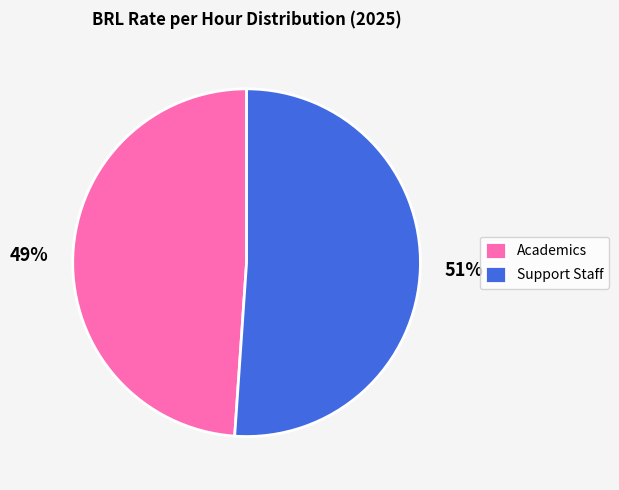

Is the sum of Academics and Support Staff greater than half?

Yes